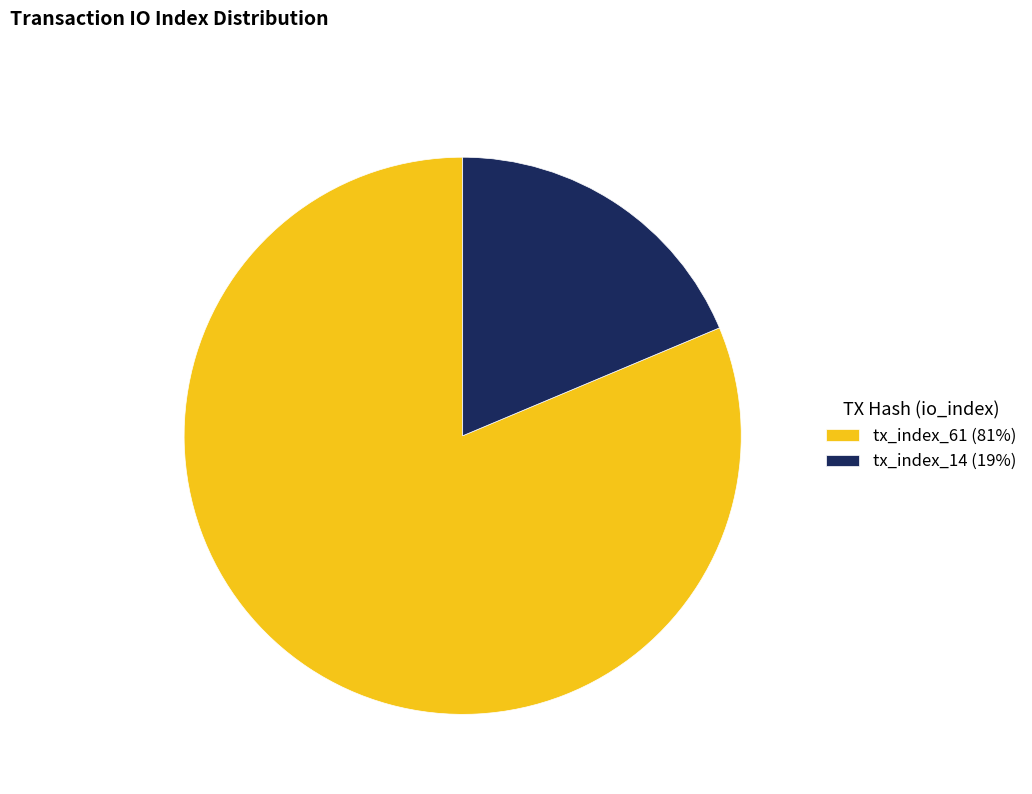

How many slices are in this pie chart?

2